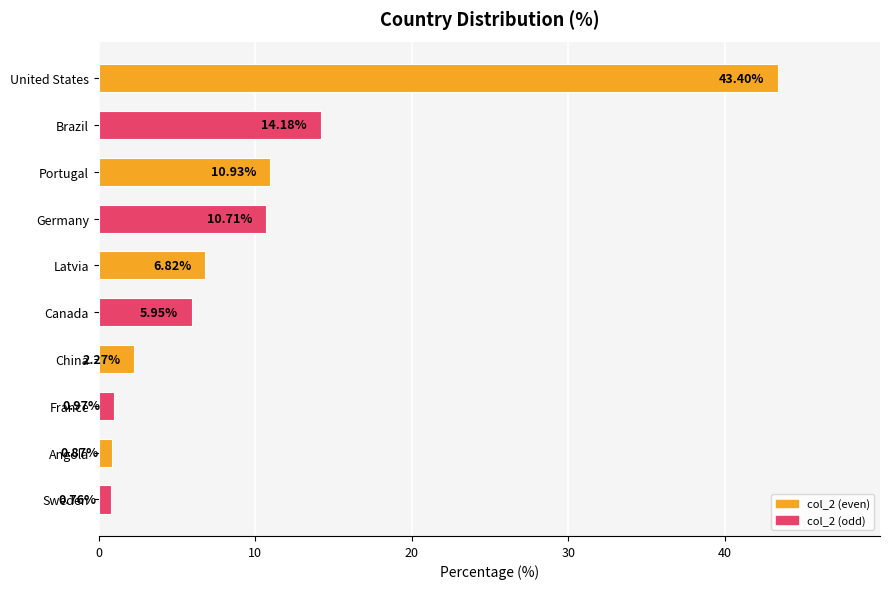

What is the difference between the maximum and minimum values?

42.6